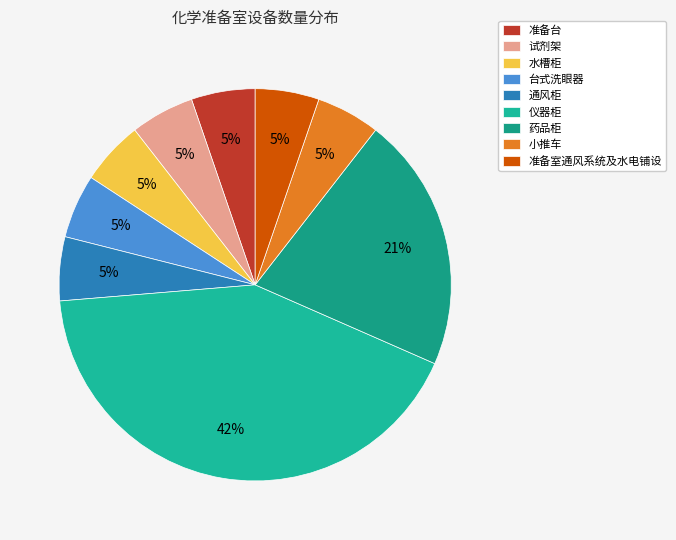

To the nearest percent, what portion does 药品柜 represent?

21%